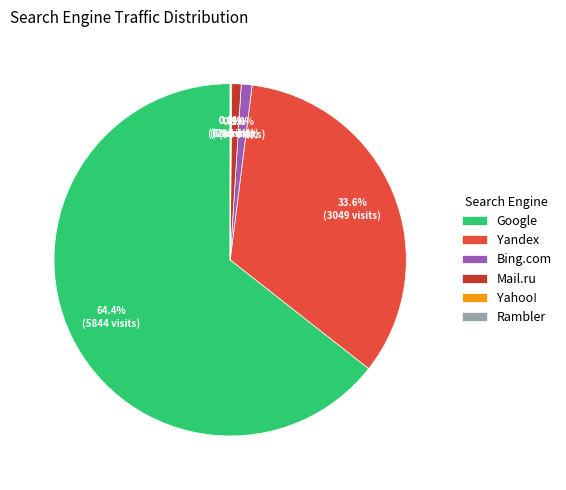

What portion of the pie excludes Google?

35.6%